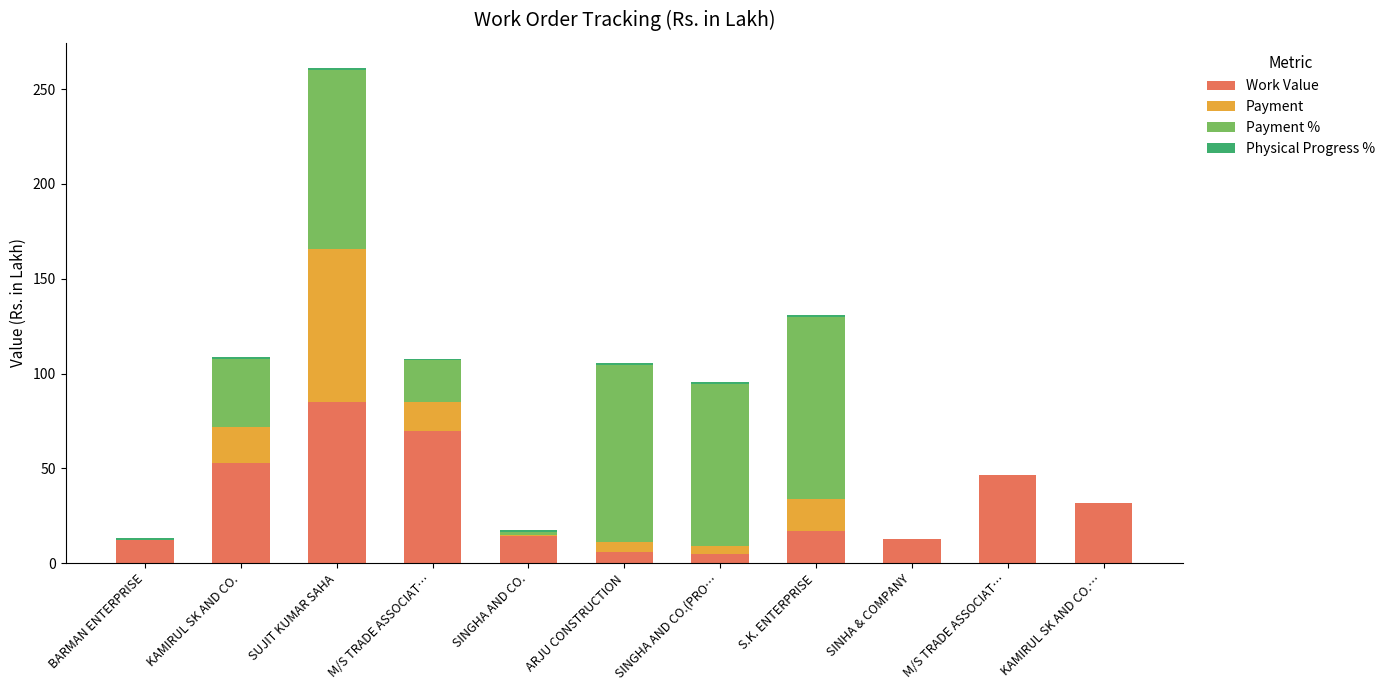

Does the chart contain stacked bars?

Yes